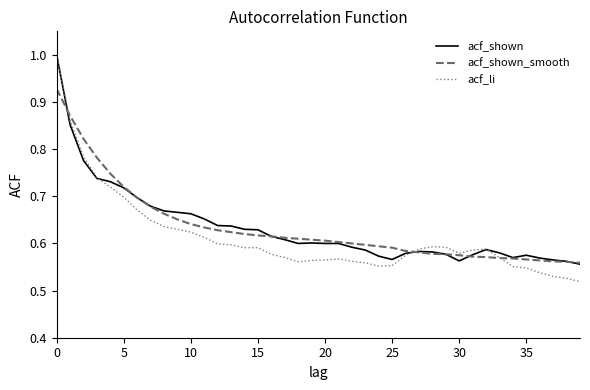

Which series has the largest range (max minus min)?

acf_li